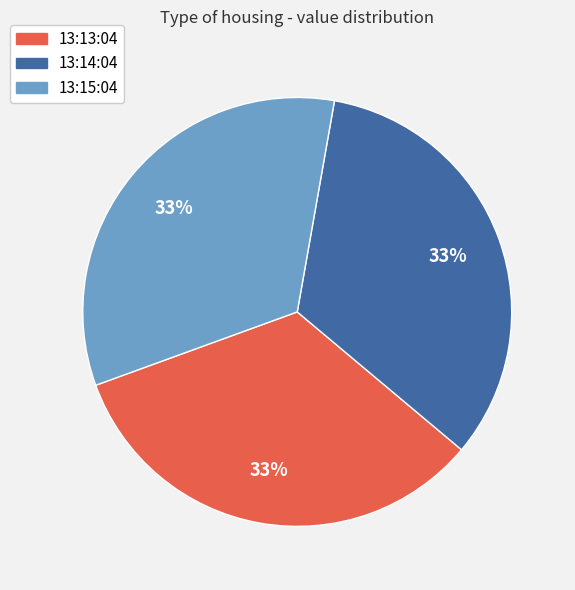

Does any single category account for the majority?

No